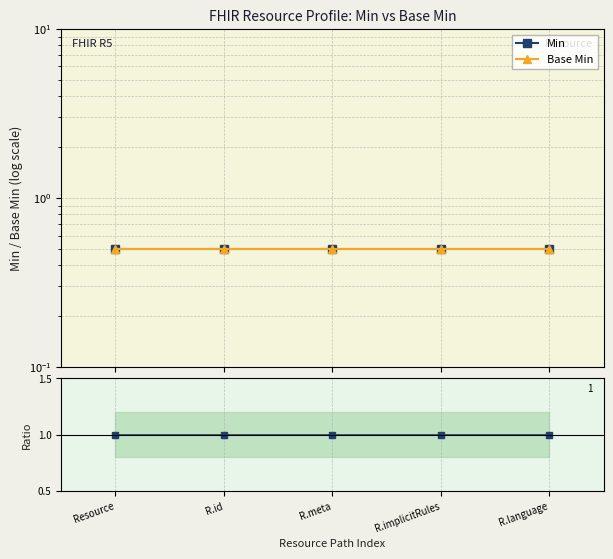

Which series has the largest range (max minus min)?

Min